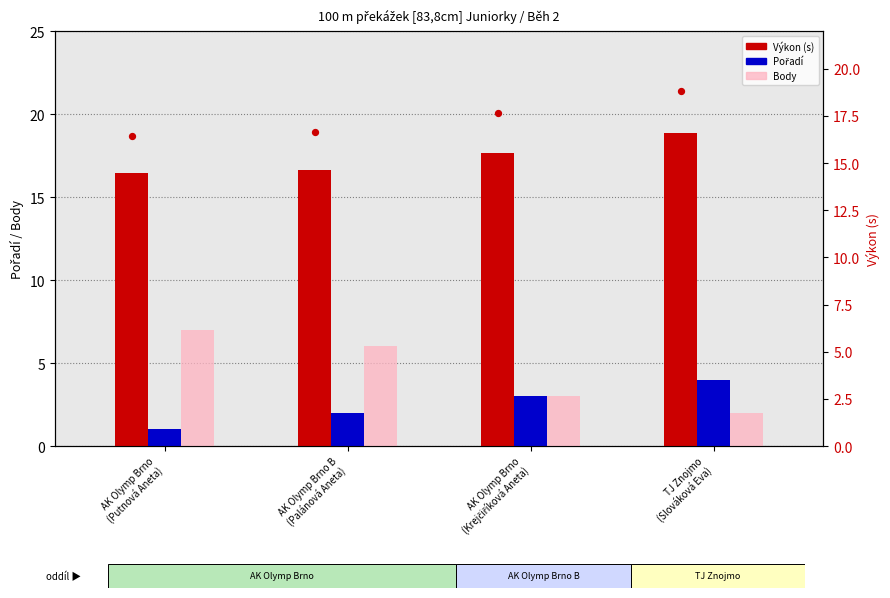

At how many categories does at least one series exceed 17?

2